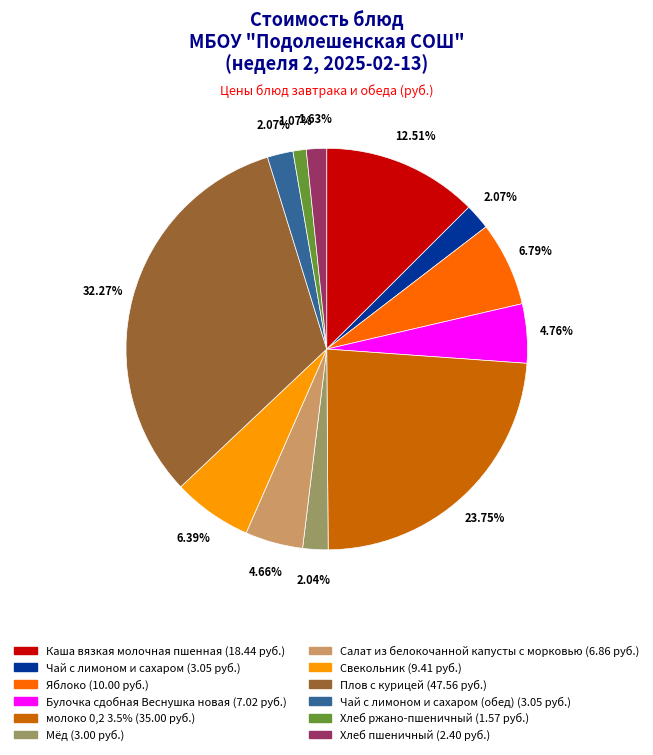

Is there a majority slice in this chart?

No